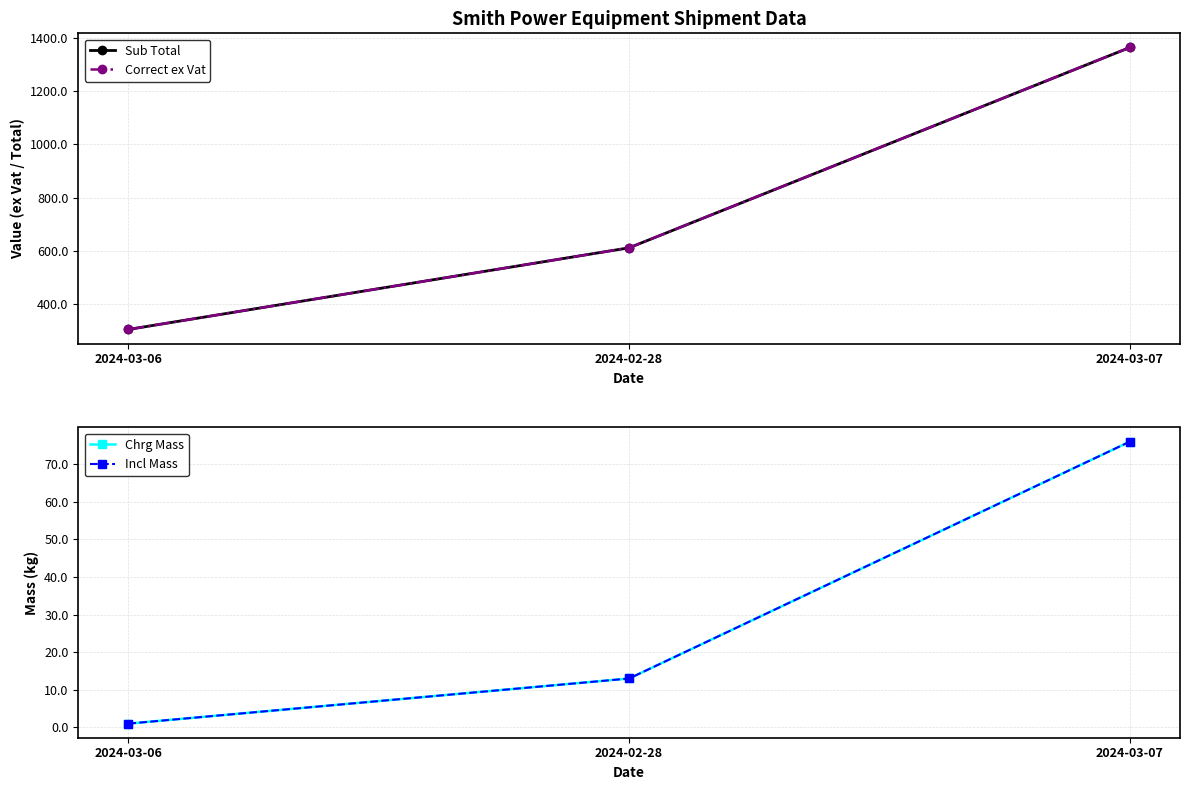

Between 2024-03-06 and 2024-02-28, which is larger?

2024-02-28